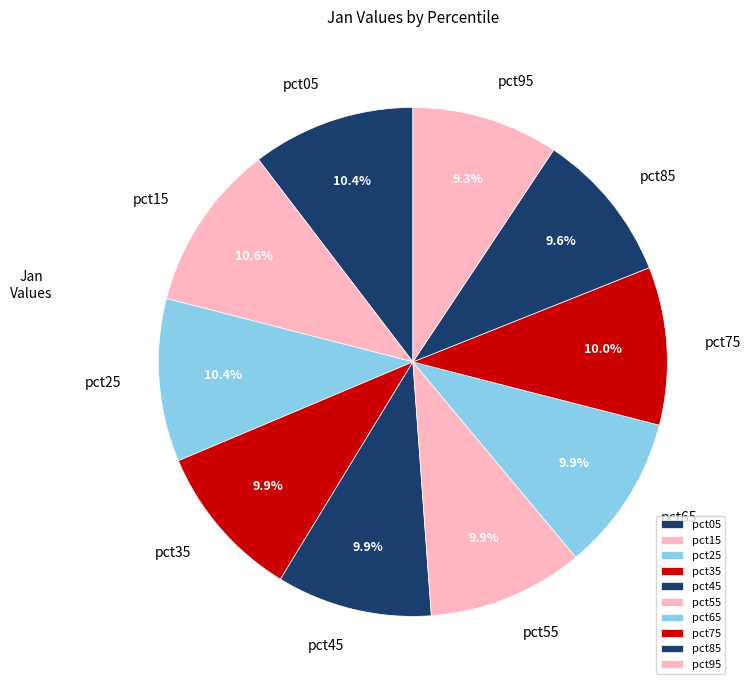

True or false: pct05 accounts for 24% of the total.

False